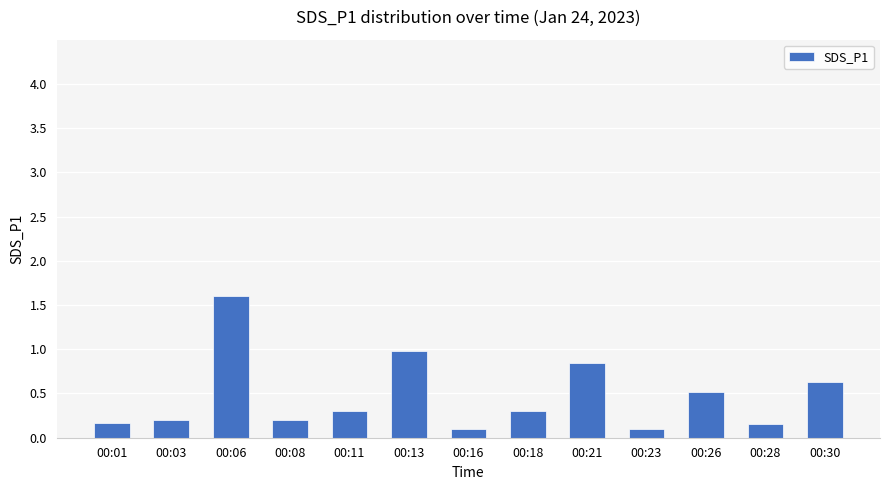

Which has a higher value, 00:13 or 00:06?

00:06